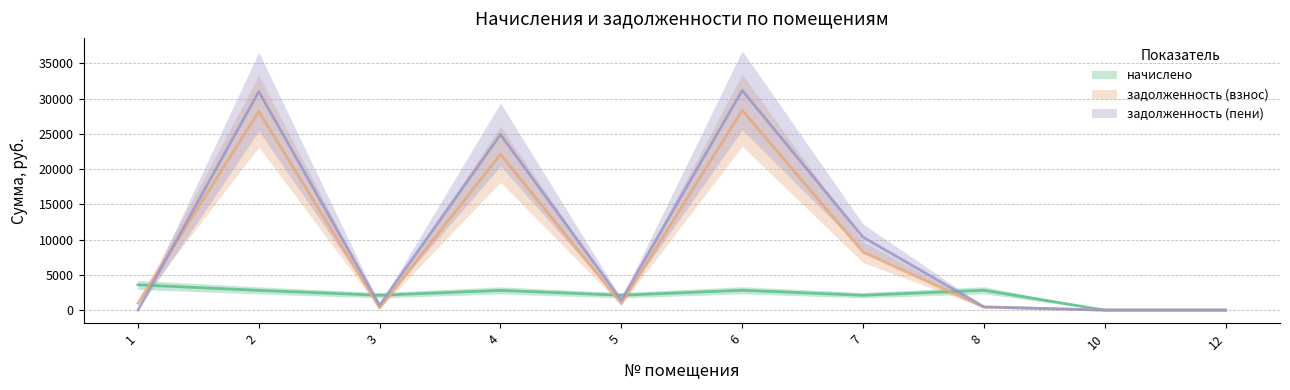

The value of задолженность (пени) at 2 is 48007.2. True or false?

False